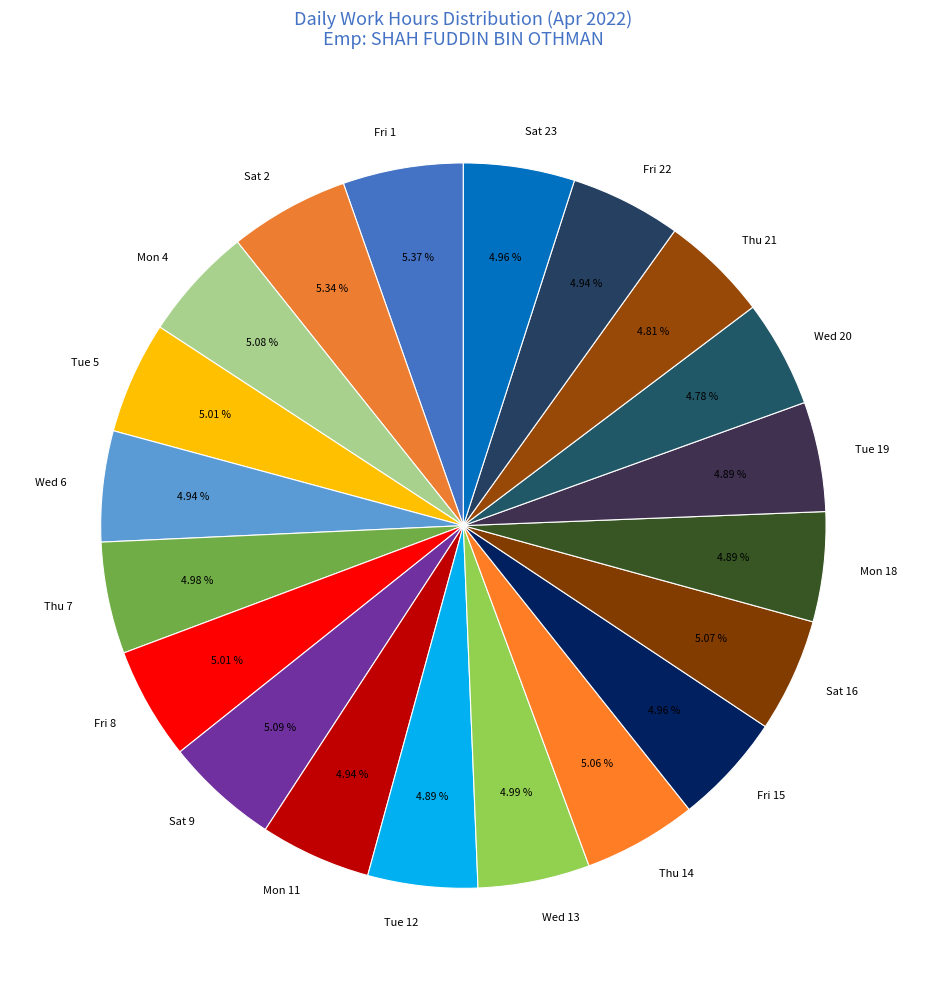

How many slices are in this pie chart?

20